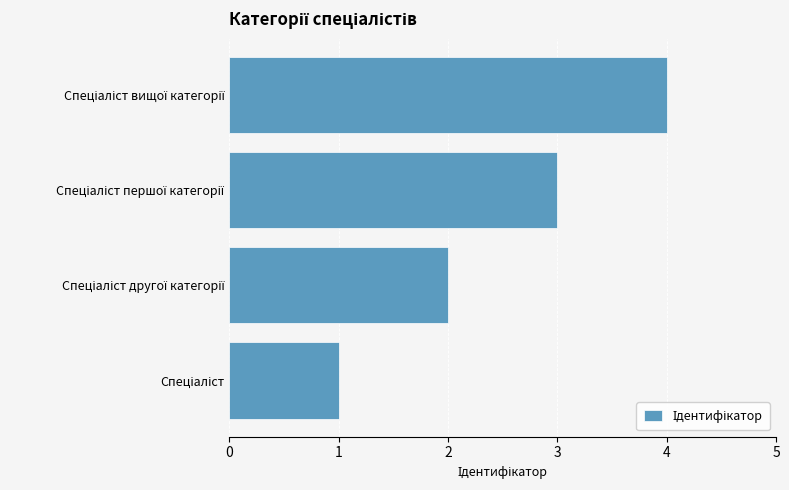

What is the sum of all values?

10